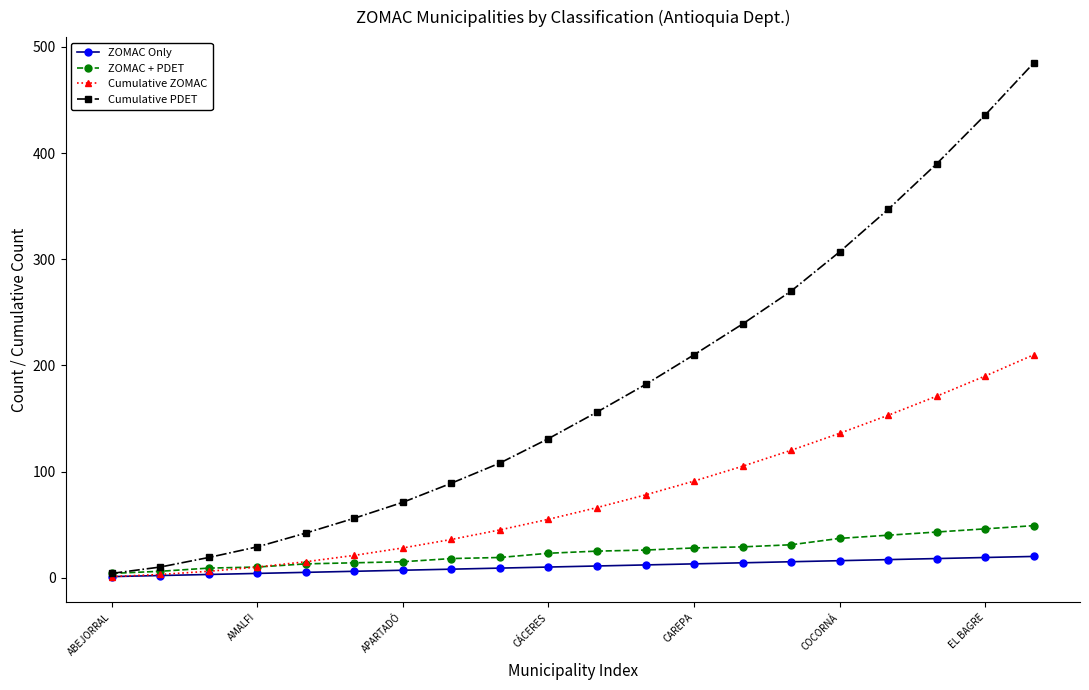

Which series has the largest range (max minus min)?

Cumulative PDET